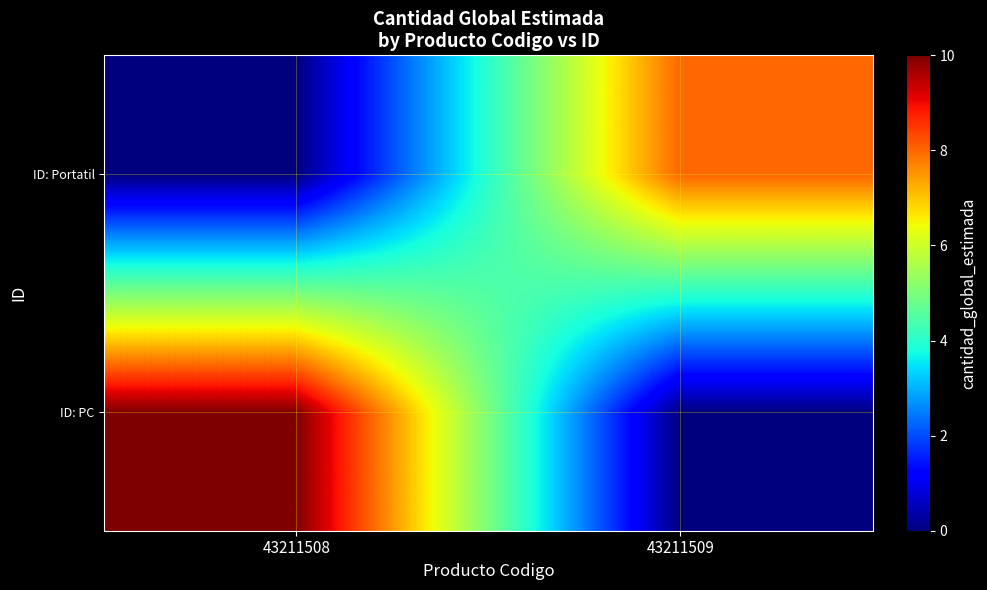

At how many categories does at least one series exceed 9?

1